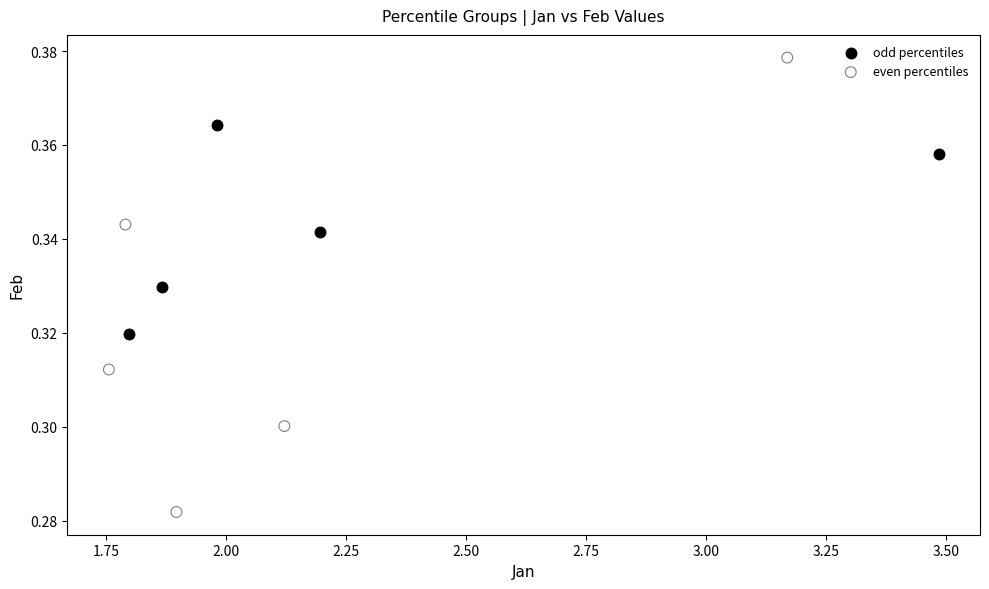

Which series reaches the maximum Y coordinate?

even percentiles